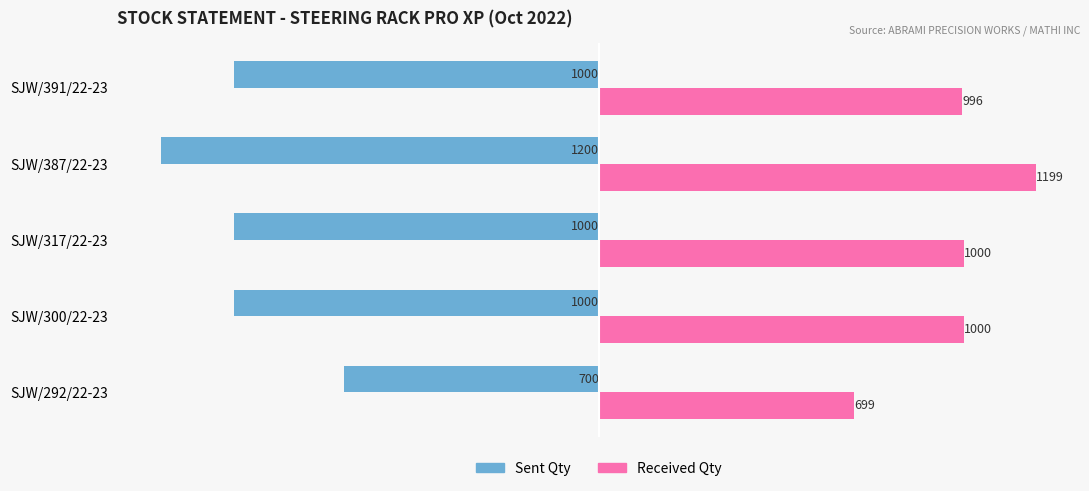

What value does the Sent Qty series have at SJW/300/22-23, to the nearest 10?

-1000